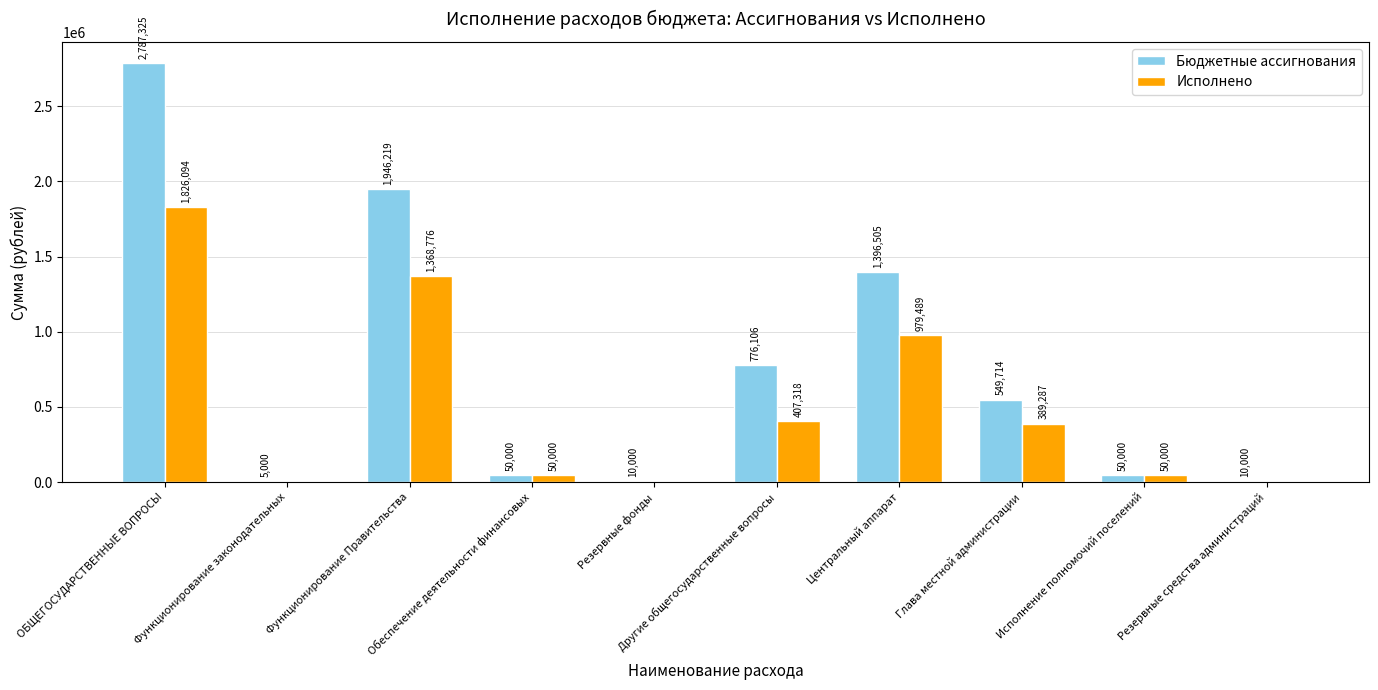

How many groups of bars are there?

10